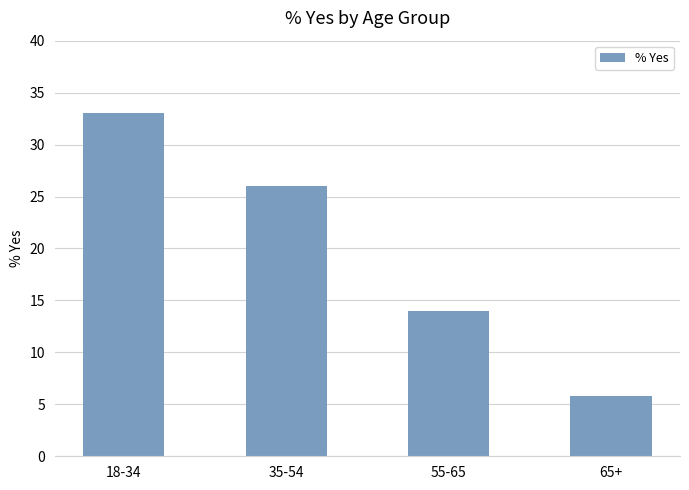

Does the chart contain any negative values?

No